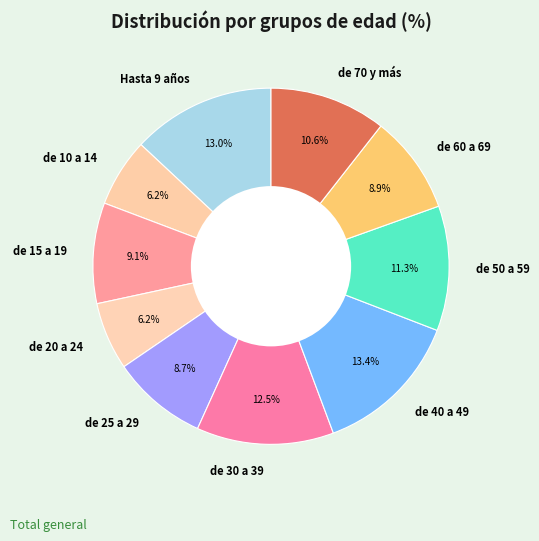

What percentage is the de 25 a 29 slice, to the nearest percent?

9%